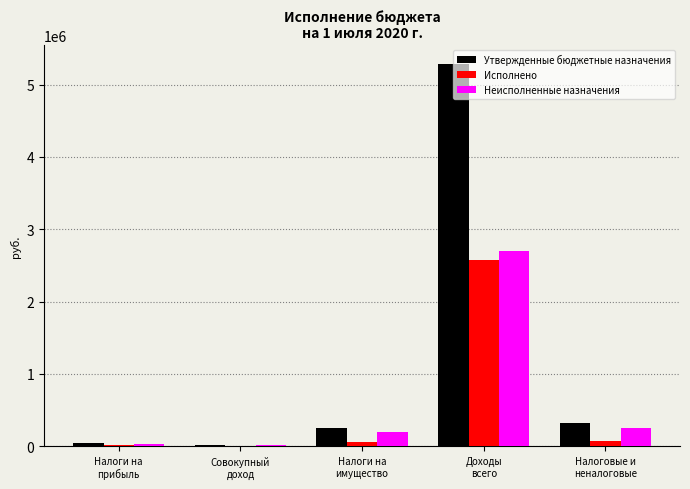

Which series has the largest total across all categories?

Утвержденные бюджетные назначения